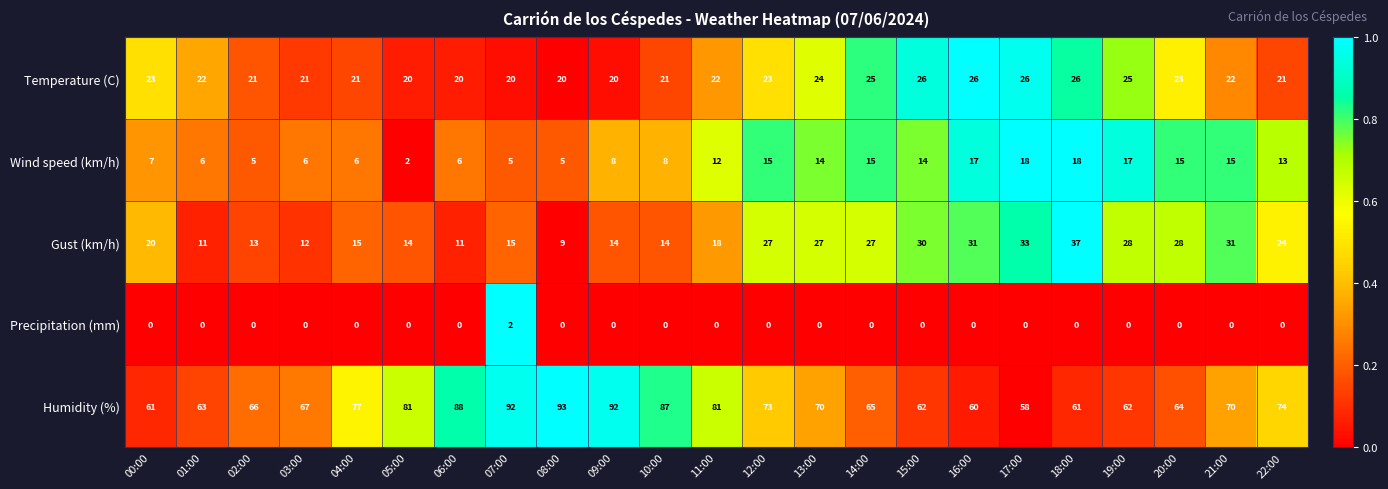

Rank the series at 07:00 from highest to lowest value.

Humidity (%), Temperature (C), Gust (km/h), Wind speed (km/h), Precipitation (mm)